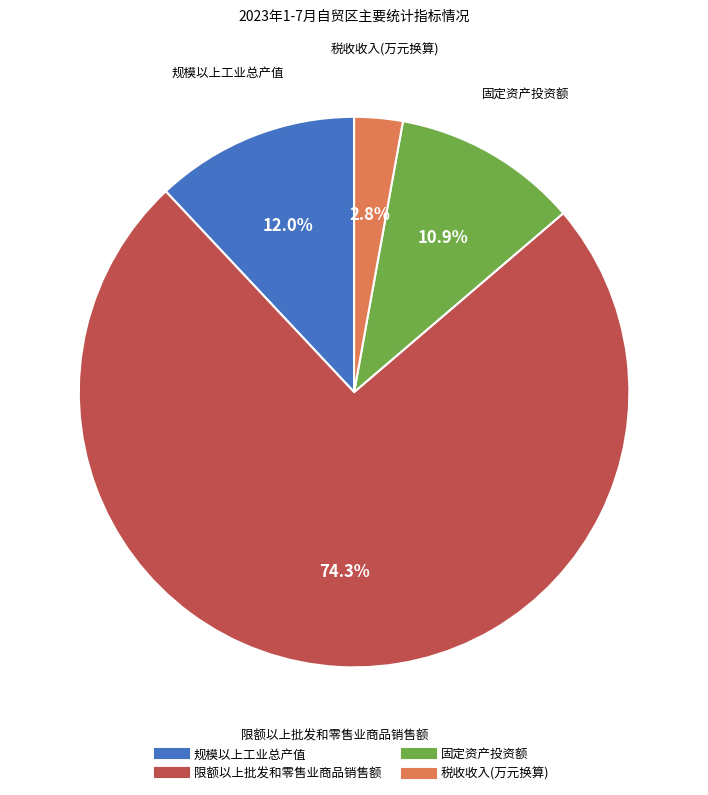

Is there a majority slice in this chart?

Yes